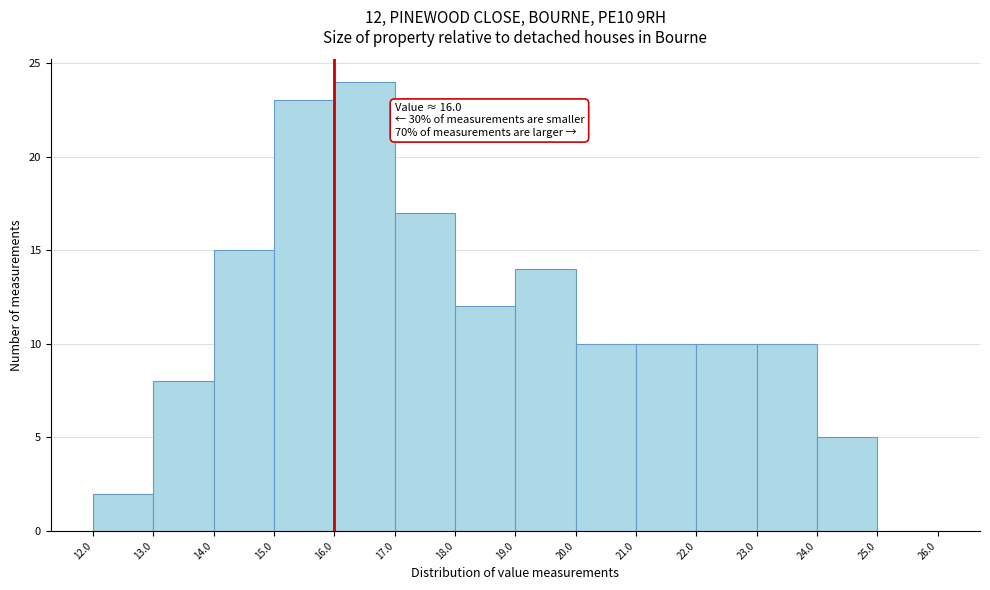

Which range on the x-axis has the tallest bar?

16.0 to 17.0